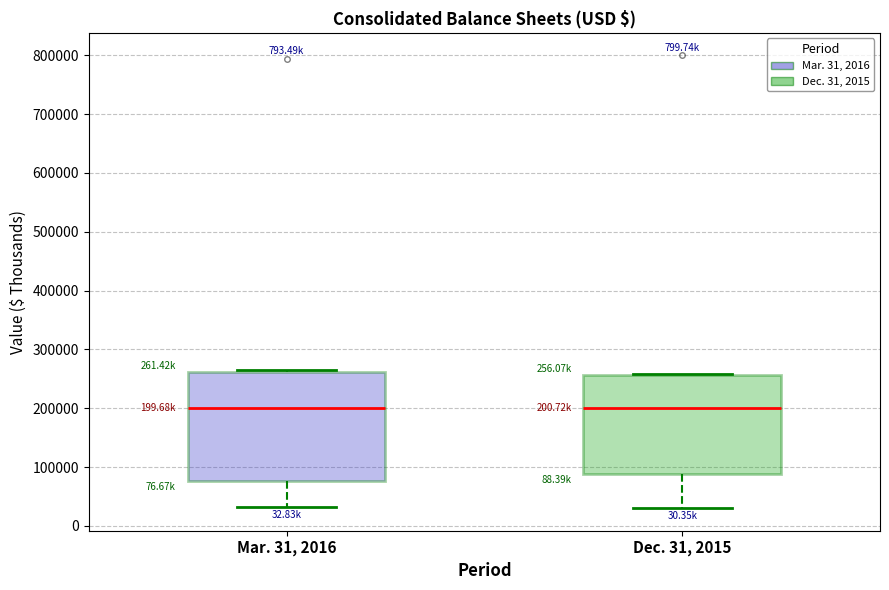

Reading left to right, transcribe this box plot: for each box, give where its median line is, the range the box spans, and where its two whiskers end, as read against the y-axis. The values are not printed on the chart, so give them approximately, as read against the axis.

Mar. 31, 2016: median 200000, box 80000 to 260000, whiskers 30000 to 270000
Dec. 31, 2015: median 200000, box 90000 to 260000, whiskers 30000 to 260000